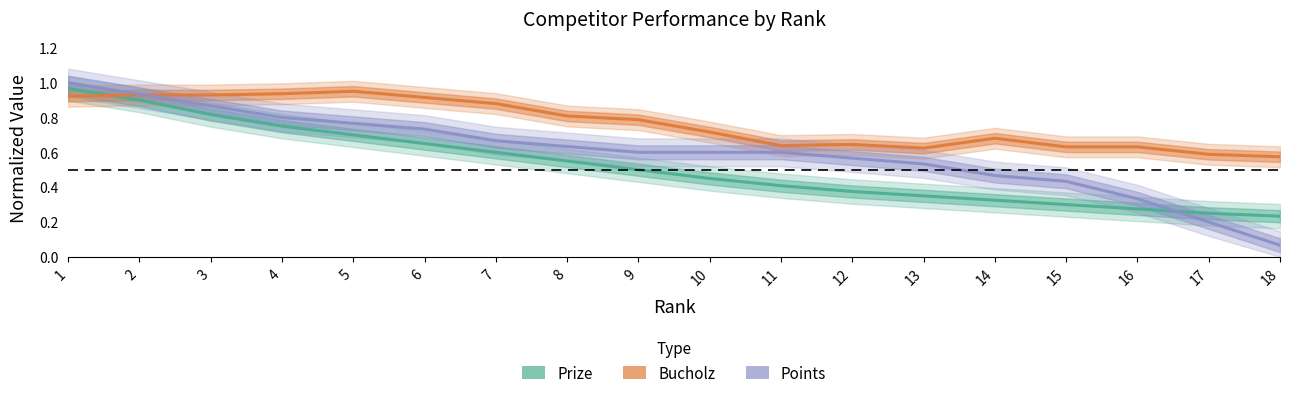

Is it true that Bucholz (normalized) equals 0.6 at 11?

True